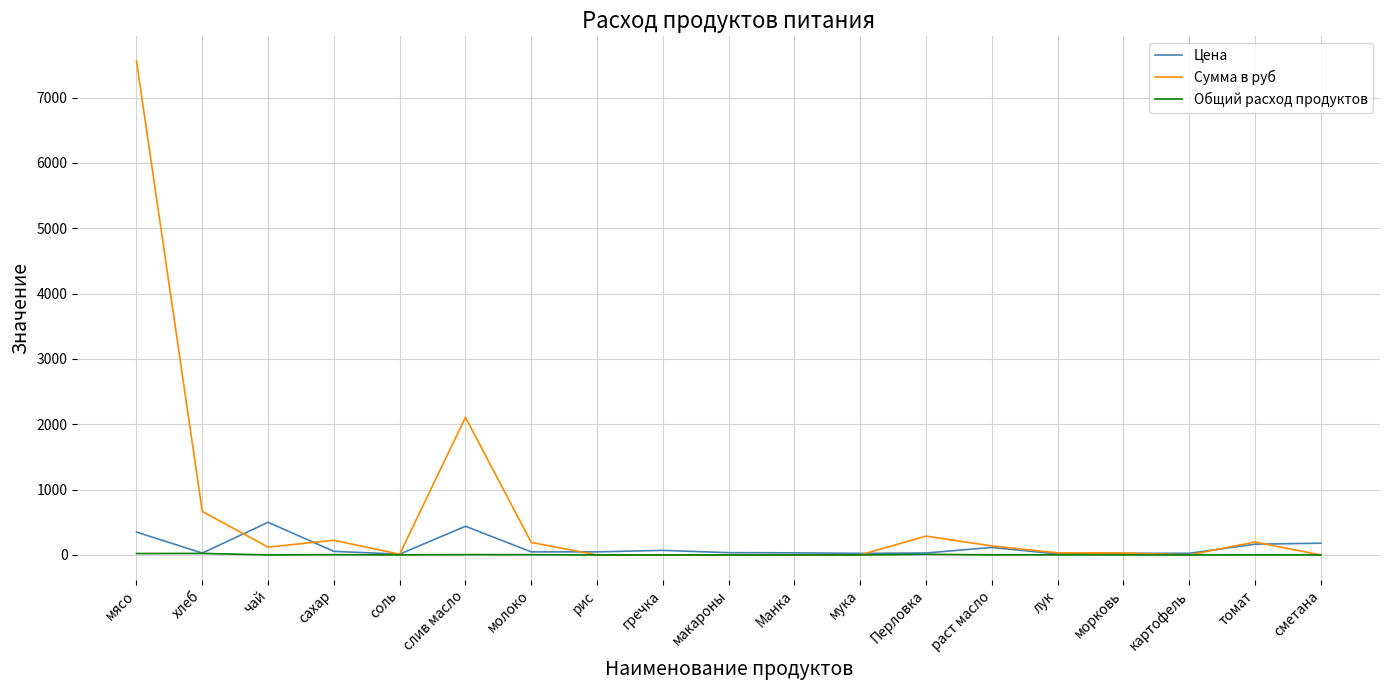

Which series changed the most between мясо and морковь?

Сумма в руб